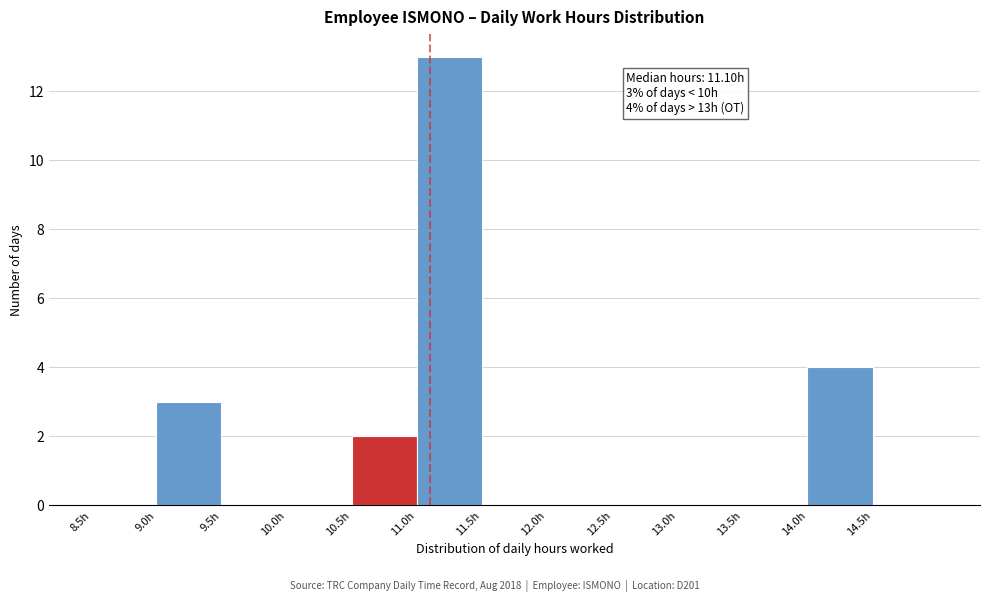

Over which range of the x-axis is the bar tallest?

11.0 to 11.5